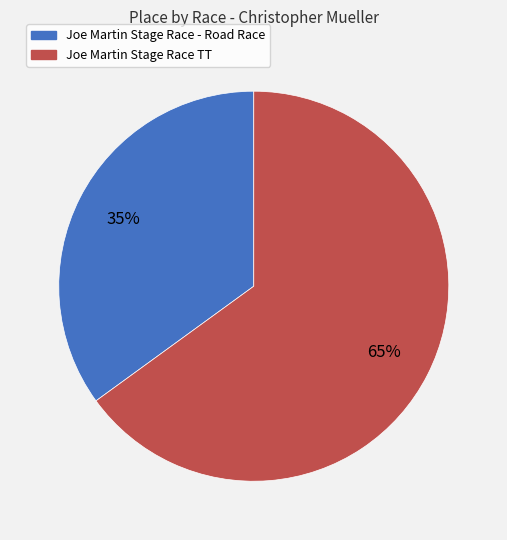

How many segments does this pie chart have?

2